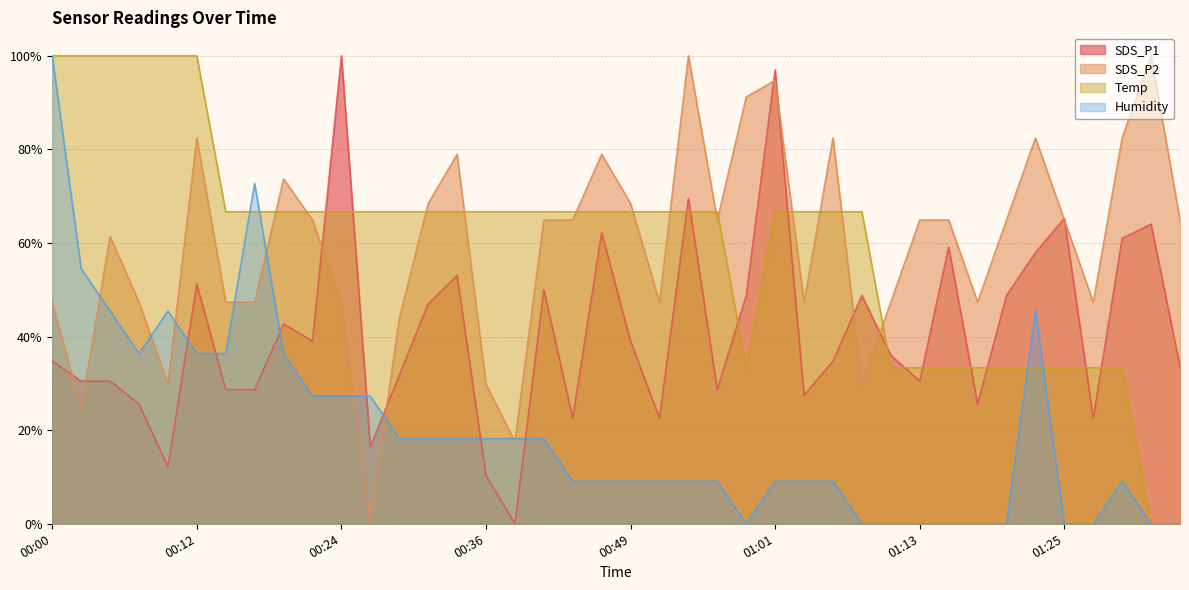

What is the label of the 26th point from the right?

00:34